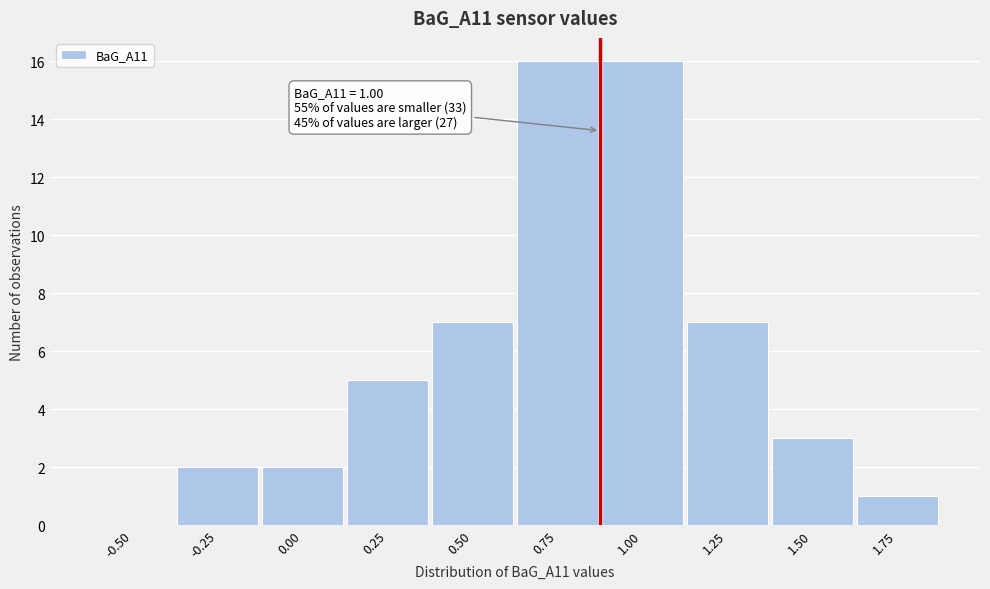

Reading right to left, what are all the values shown in this chart?

1.75=1	1.50=3	1.25=7	1.00=16	0.75=16	0.50=7	0.25=5	0.00=2	-0.25=2	-0.50=0